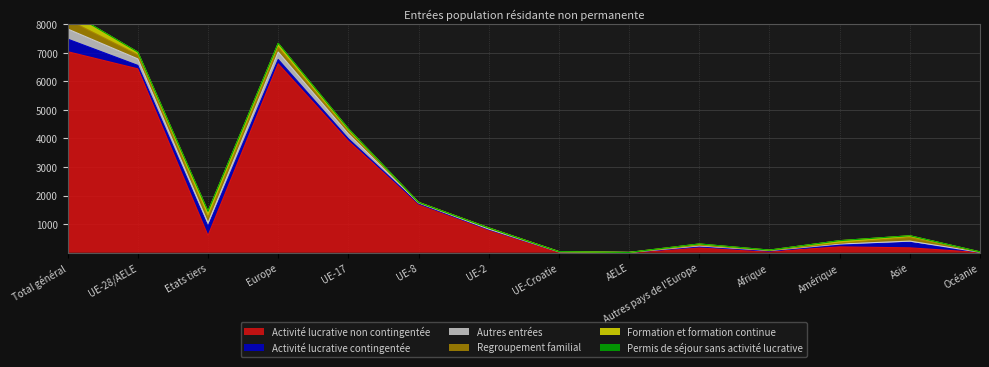

Does the chart display data point markers on the line(s)?

No